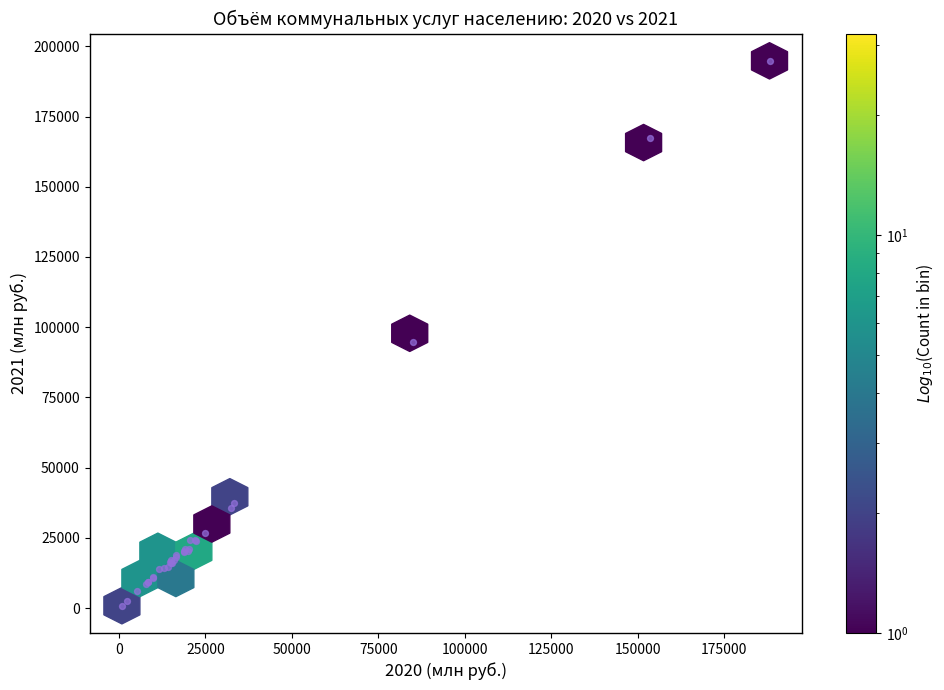

What Y value in the scatter plot is closest to 97843?

94608